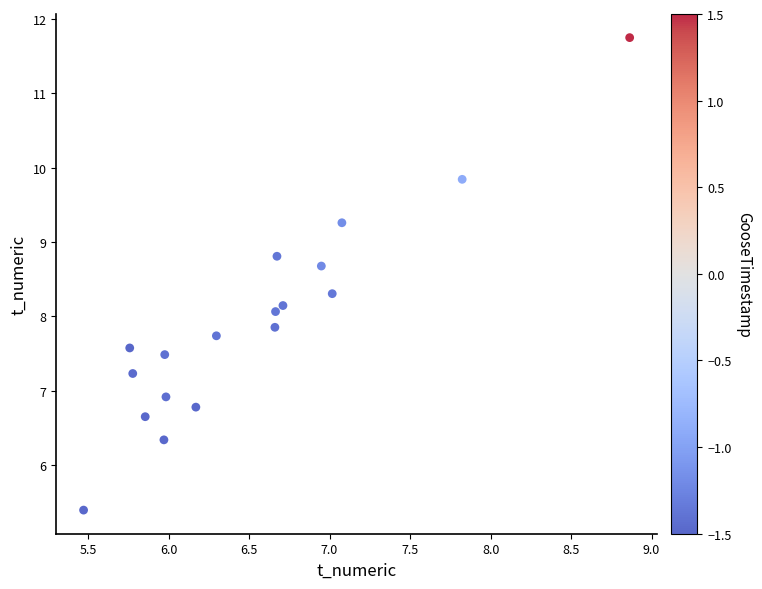

What is the range of X values (max minus min)?

3.4